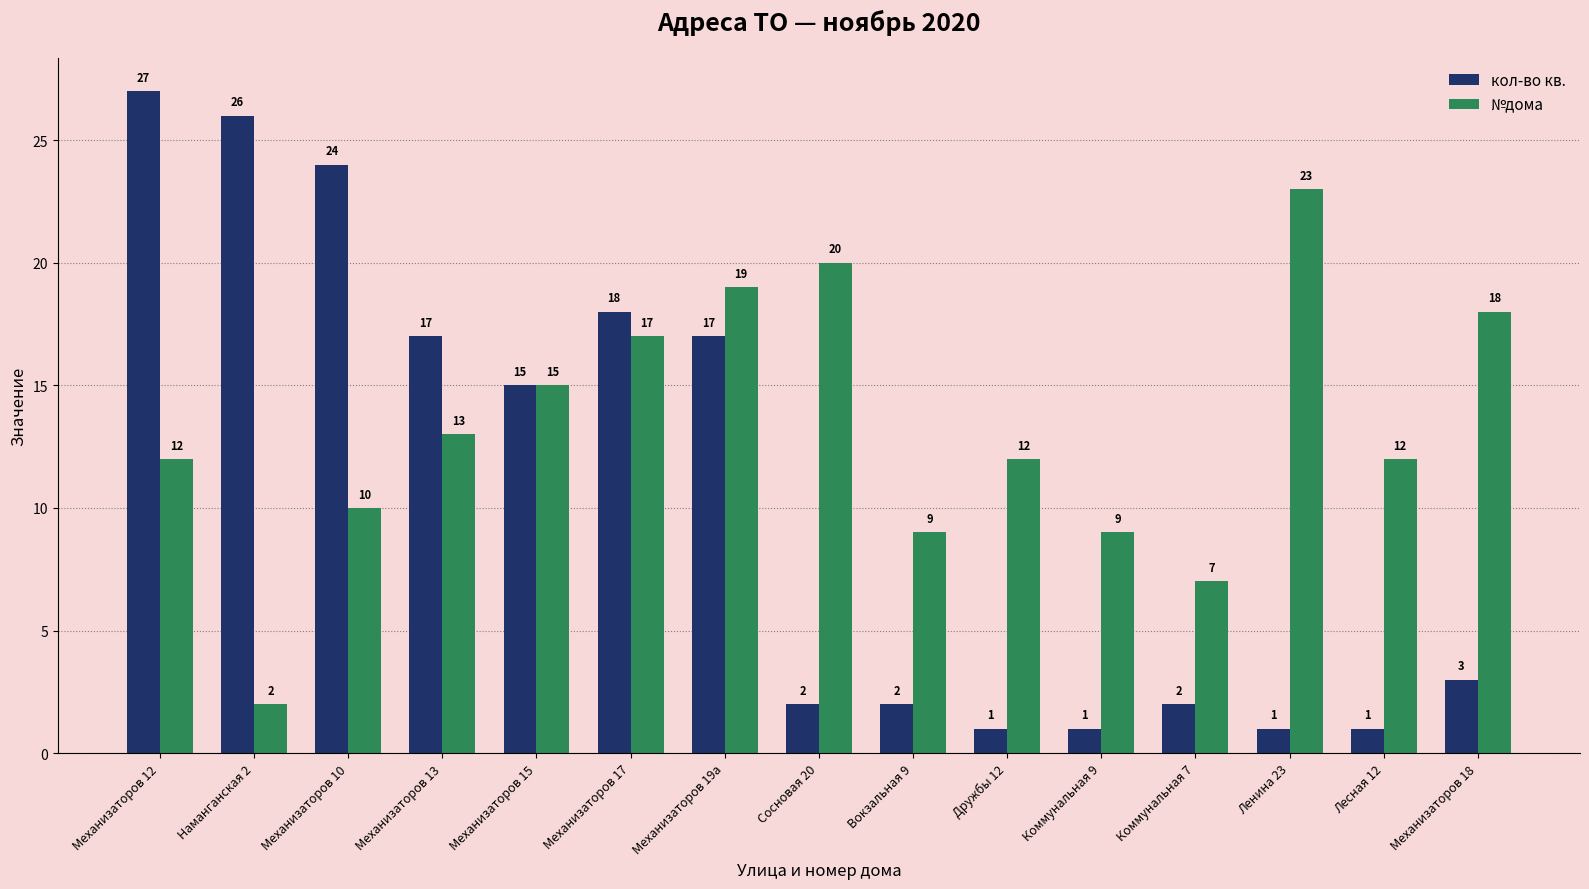

True or false: №дома has a value of 13 at Механизаторов 13.

True